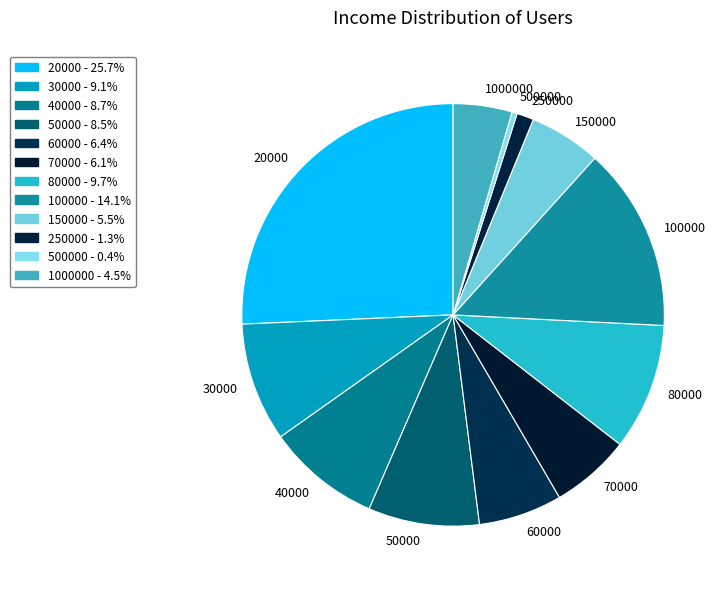

Does any single category account for the majority?

No